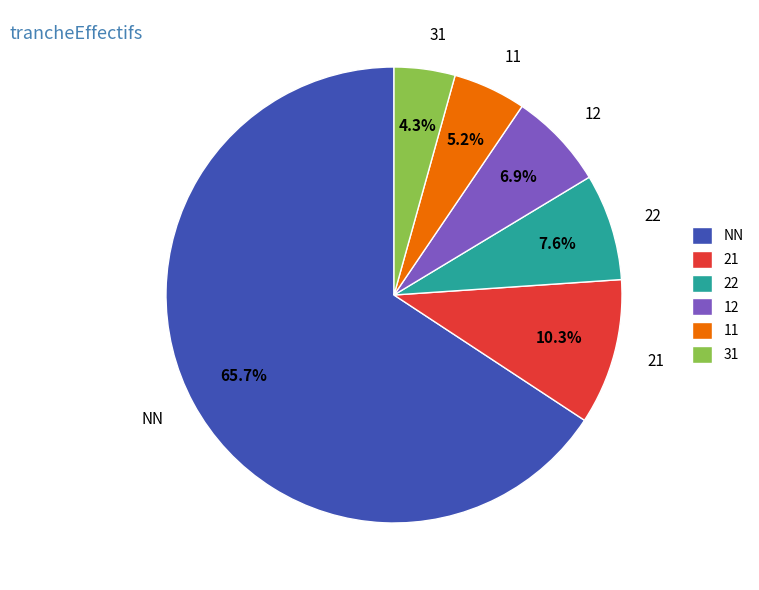

Is the sum of 31 and NN greater than half?

Yes